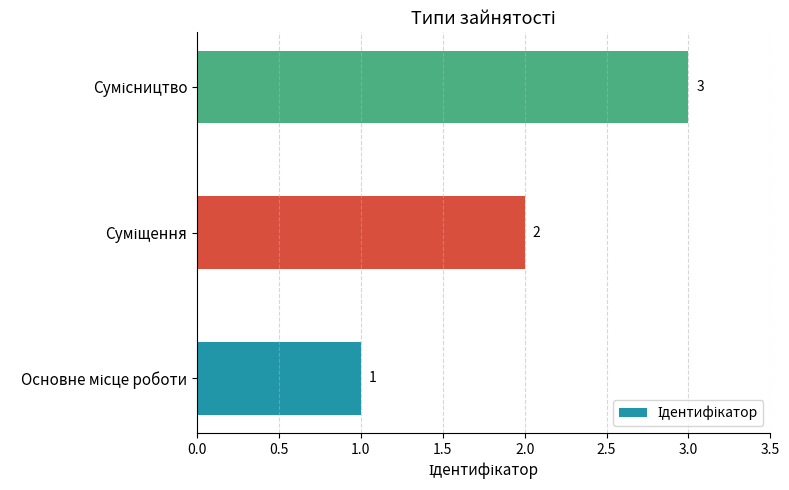

What is the sum of all values?

6